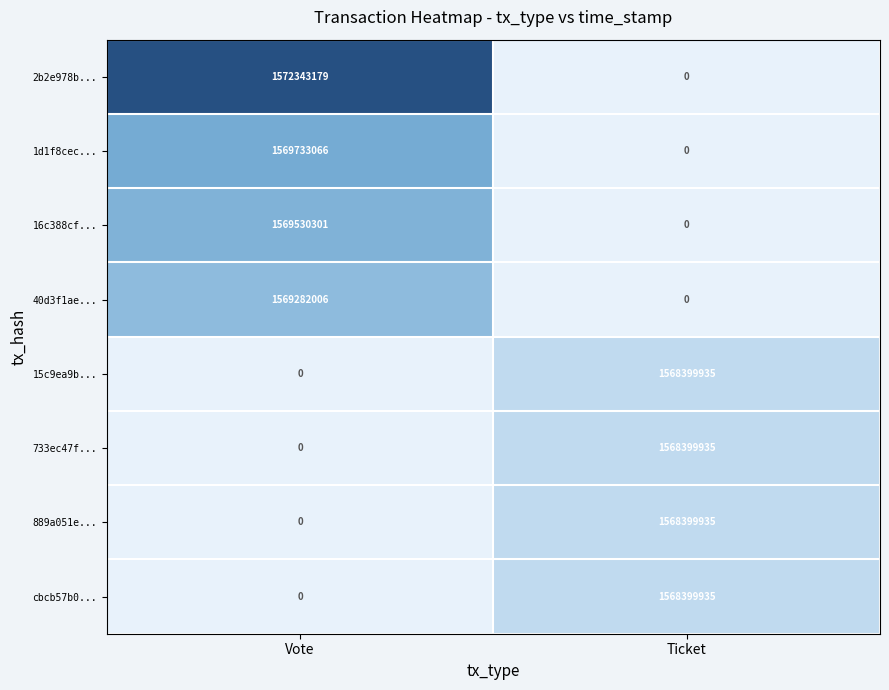

At which category does the chart reach its peak across all series?

Vote